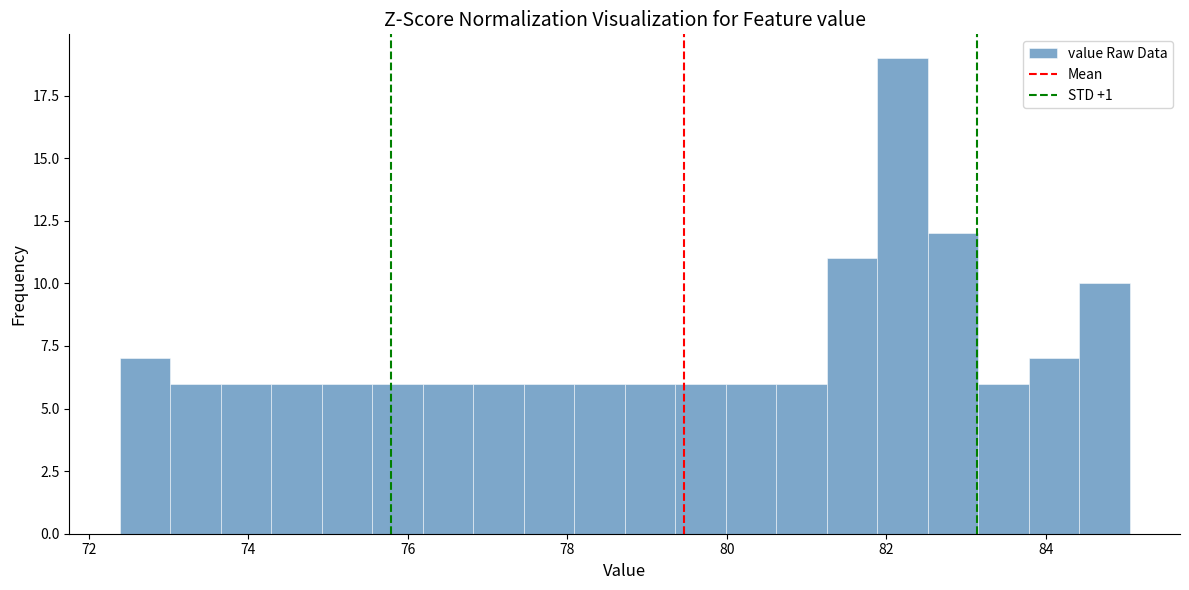

Read against the x-axis, roughly where is the centre of the tallest bar?

82.2